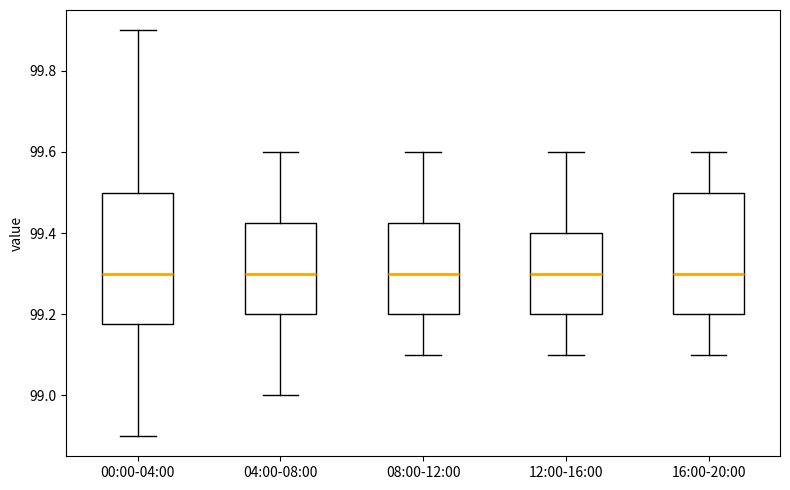

Reading left to right, transcribe this box plot: for each box, give where its median line is, the range the box spans, and where its two whiskers end, as read against the y-axis. The values are not printed on the chart, so give them approximately, as read against the axis.

00:00-04:00: median 99.30, box 99.18 to 99.50, whiskers 98.90 to 99.90
04:00-08:00: median 99.30, box 99.20 to 99.42, whiskers 99.00 to 99.60
08:00-12:00: median 99.30, box 99.20 to 99.42, whiskers 99.10 to 99.60
12:00-16:00: median 99.30, box 99.20 to 99.40, whiskers 99.10 to 99.60
16:00-20:00: median 99.30, box 99.20 to 99.50, whiskers 99.10 to 99.60